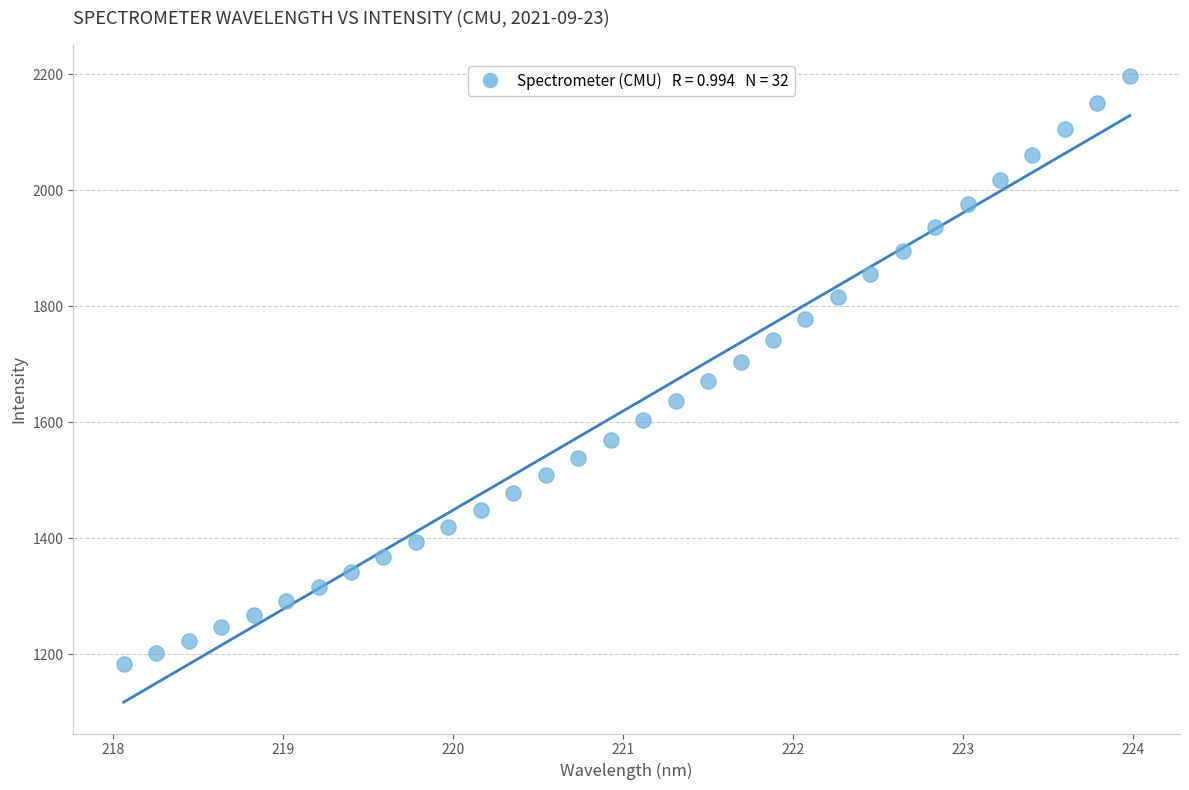

What is the range of Y values (max minus min)?

1013.3